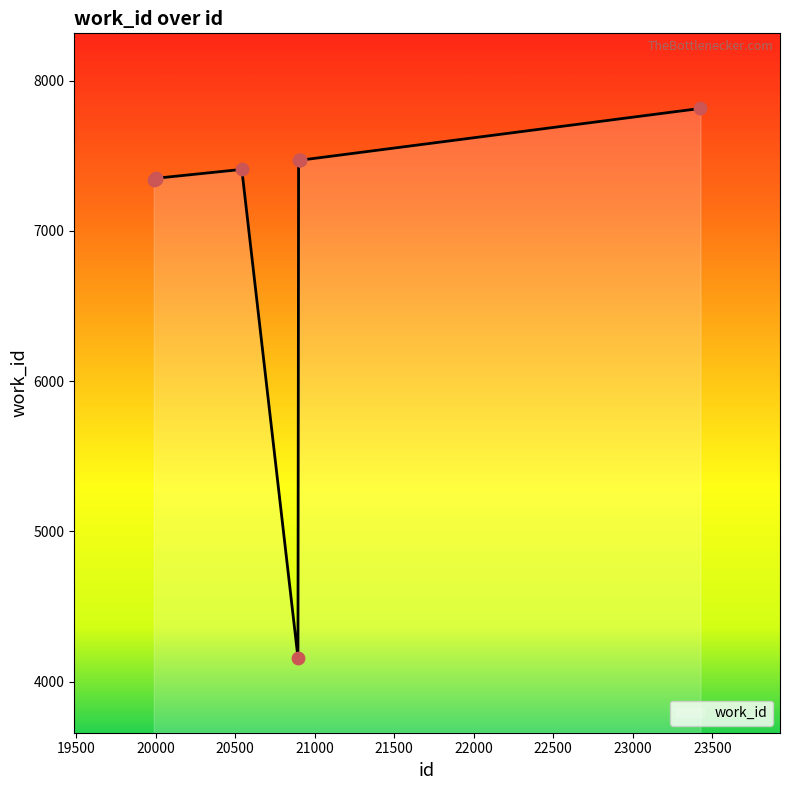

What is the maximum value shown in the chart?

7816